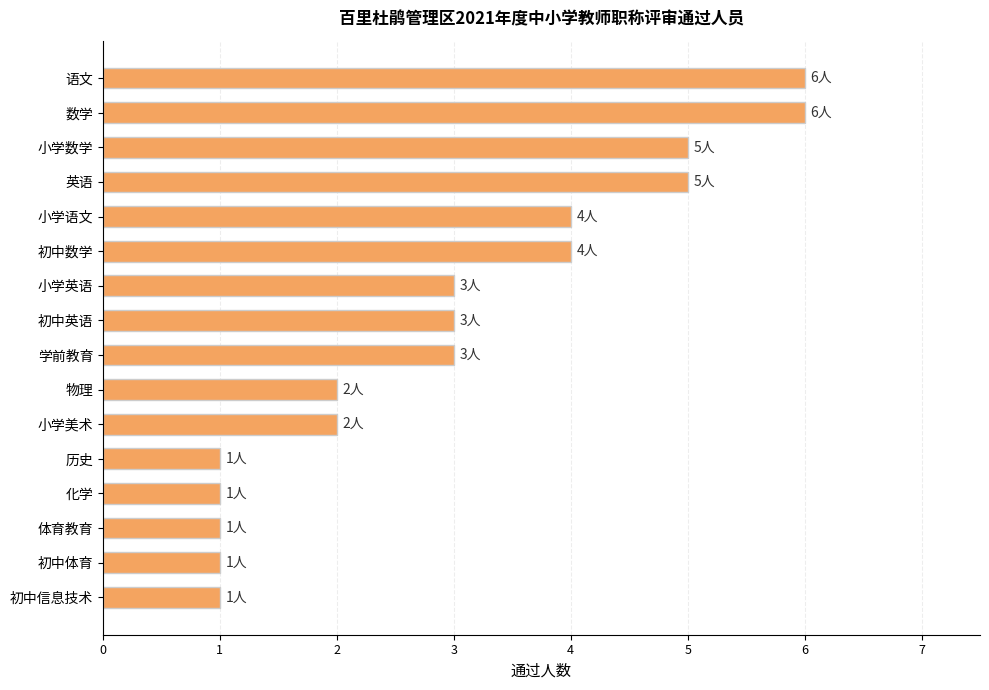

How many series are shown in this chart?

1